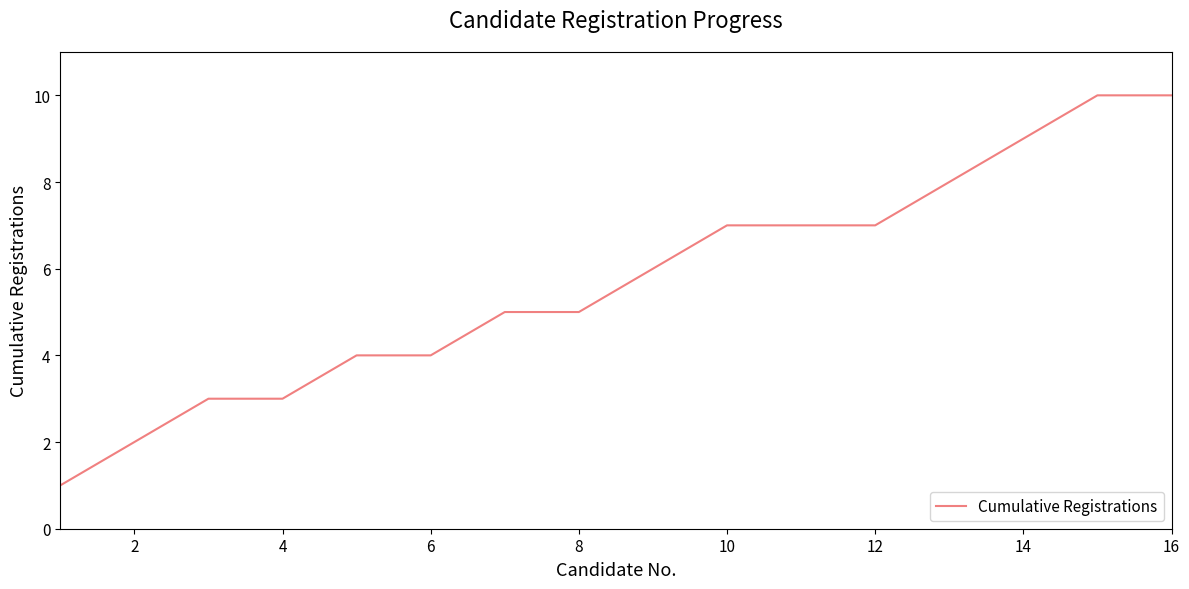

What is the average value?

6